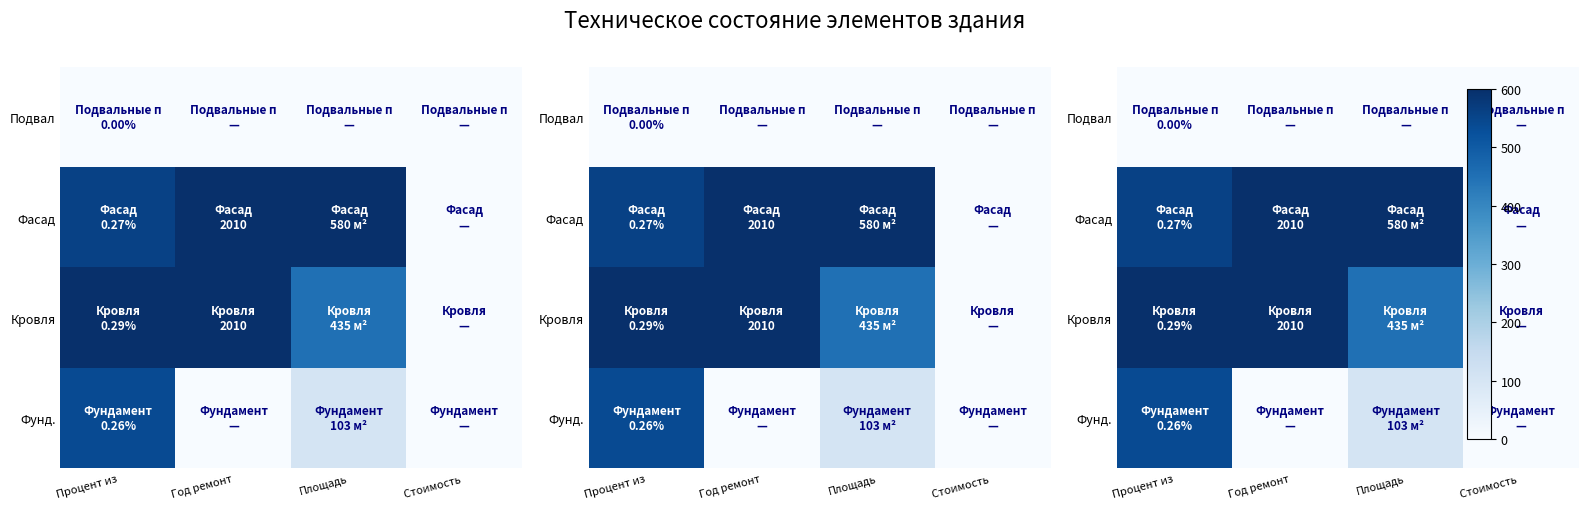

Which category has the highest value across all series?

Процент из